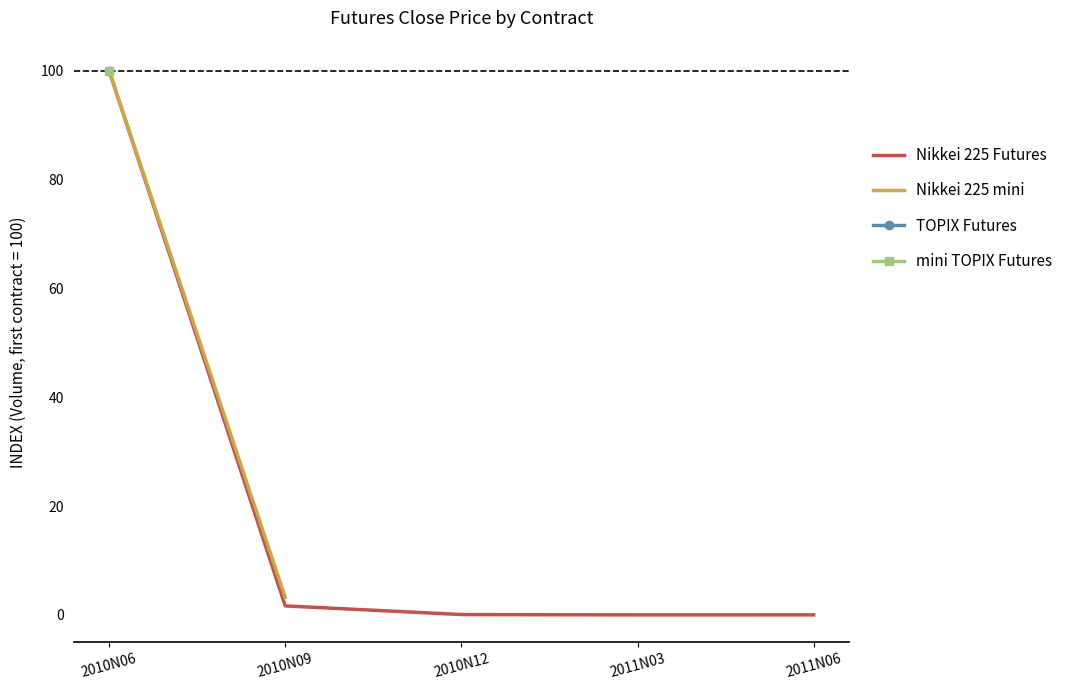

At 2011N03, list the series in order from smallest to largest.

Nikkei 225 Futures, TOPIX Futures